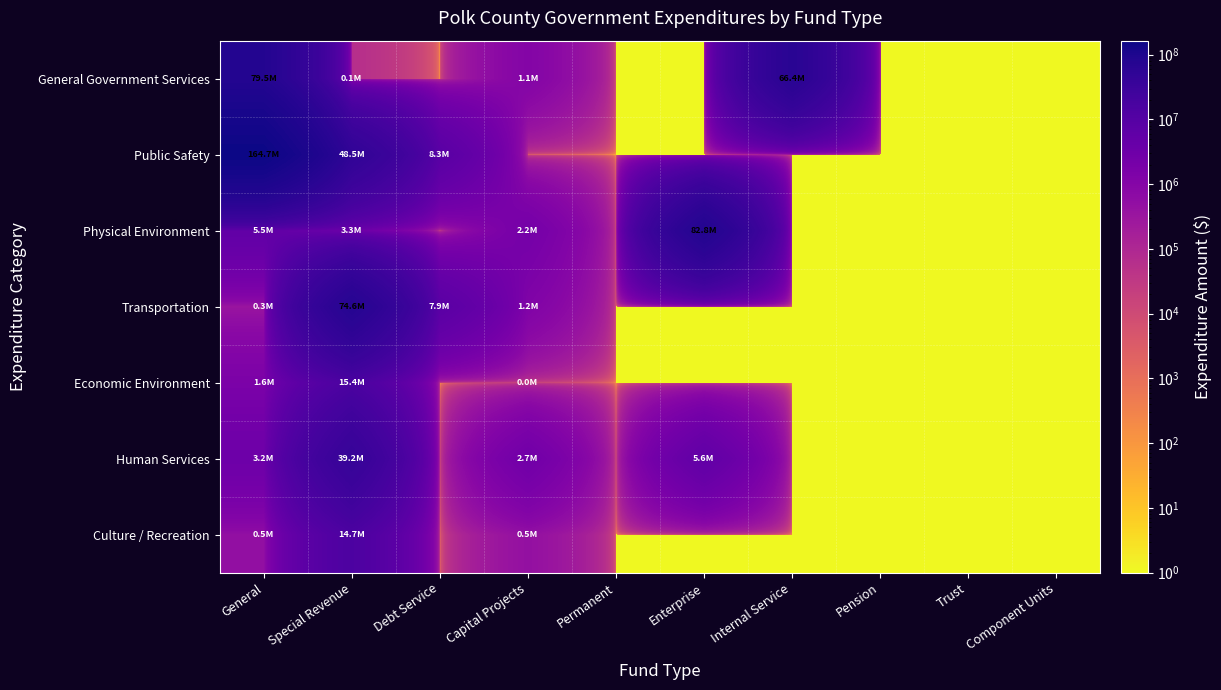

Reading left to right, transcribe all the data shown in this chart.

General Government Services: General=79493596	Special Revenue=62156	Debt Service=1	Capital Projects=1057147	Permanent=1	Enterprise=1	Internal Service=66447686	Pension=1	Trust=1	Component Units=1
Public Safety: General=164732014	Special Revenue=48530819	Debt Service=8264144	Capital Projects=1	Permanent=1	Enterprise=1	Internal Service=1	Pension=1	Trust=1	Component Units=1
Physical Environment: General=5541526	Special Revenue=3271463	Debt Service=1	Capital Projects=2236120	Permanent=1	Enterprise=82770247	Internal Service=1	Pension=1	Trust=1	Component Units=1
Transportation: General=330341	Special Revenue=74552430	Debt Service=7904730	Capital Projects=1228078	Permanent=1	Enterprise=1	Internal Service=1	Pension=1	Trust=1	Component Units=1
Economic Environment: General=1567483	Special Revenue=15368079	Debt Service=1	Capital Projects=13678	Permanent=1	Enterprise=1	Internal Service=1	Pension=1	Trust=1	Component Units=1
Human Services: General=3239858	Special Revenue=39242067	Debt Service=1	Capital Projects=2697059	Permanent=1	Enterprise=5620510	Internal Service=1	Pension=1	Trust=1	Component Units=1
Culture / Recreation: General=503093	Special Revenue=14693299	Debt Service=1	Capital Projects=466199	Permanent=1	Enterprise=1	Internal Service=1	Pension=1	Trust=1	Component Units=1